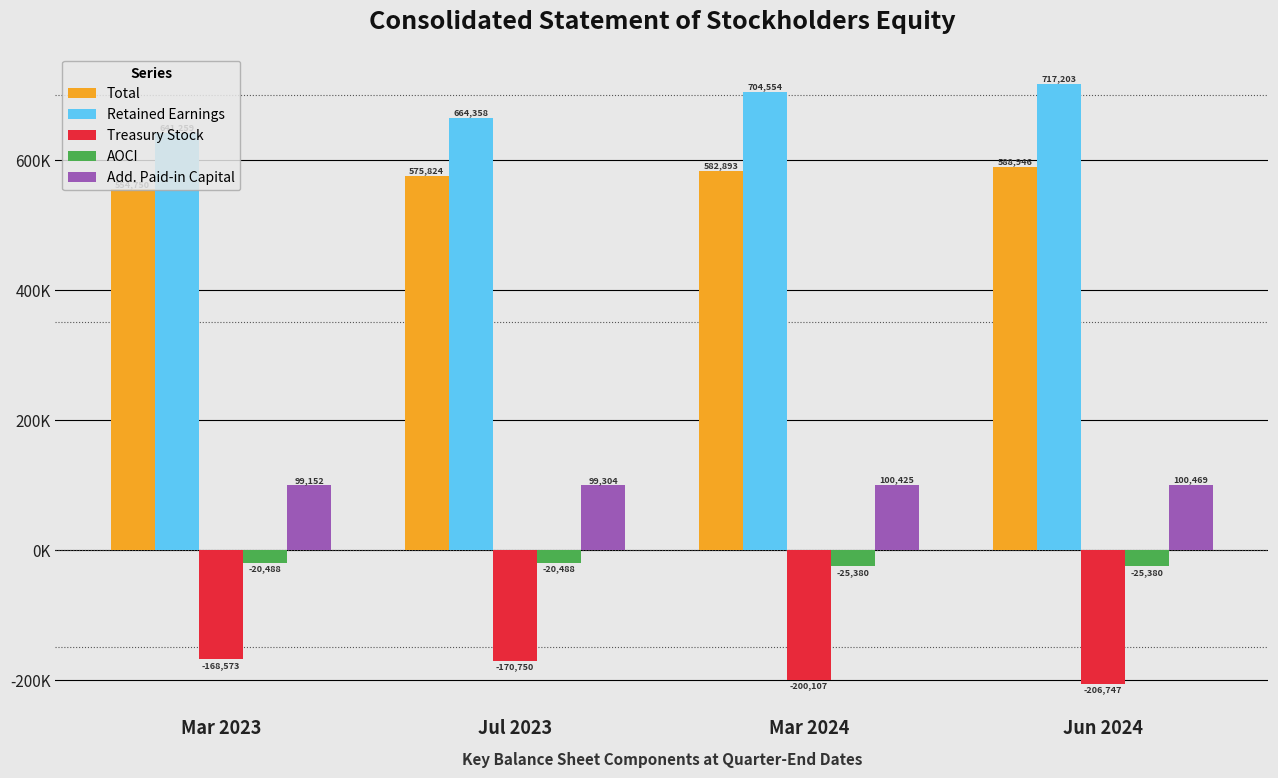

What is the label of the 3rd bar from the left?

Mar 2024